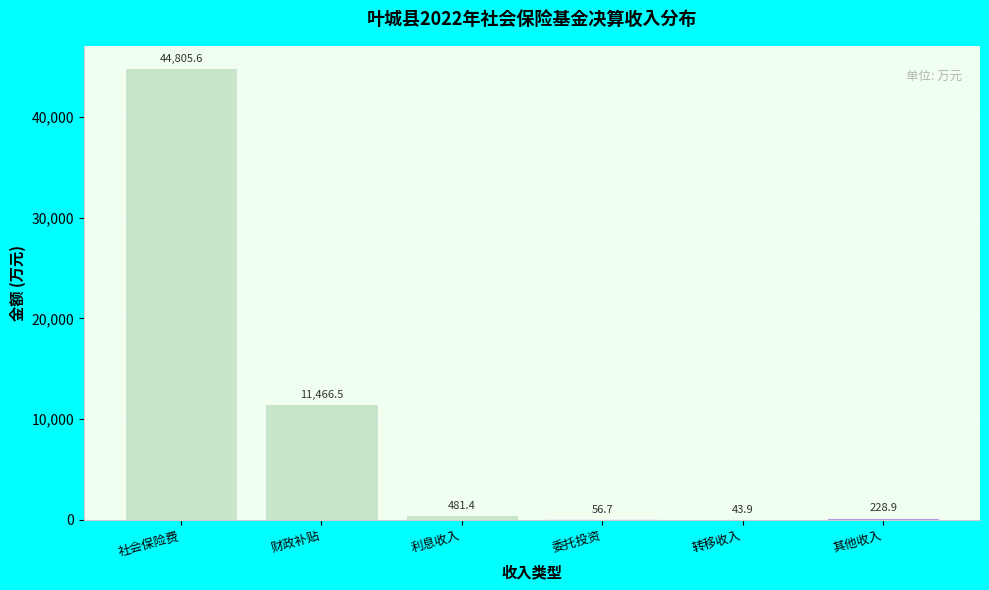

Reading left to right, transcribe all the data shown in this chart.

社会保险费=44805.6	财政补贴=11466.5	利息收入=481.4	委托投资=56.7	转移收入=43.9	其他收入=228.9